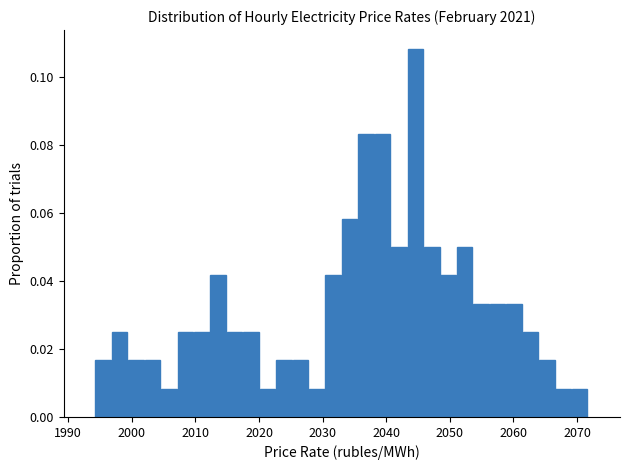

Read against the x-axis, roughly where is the centre of the tallest bar?

2045